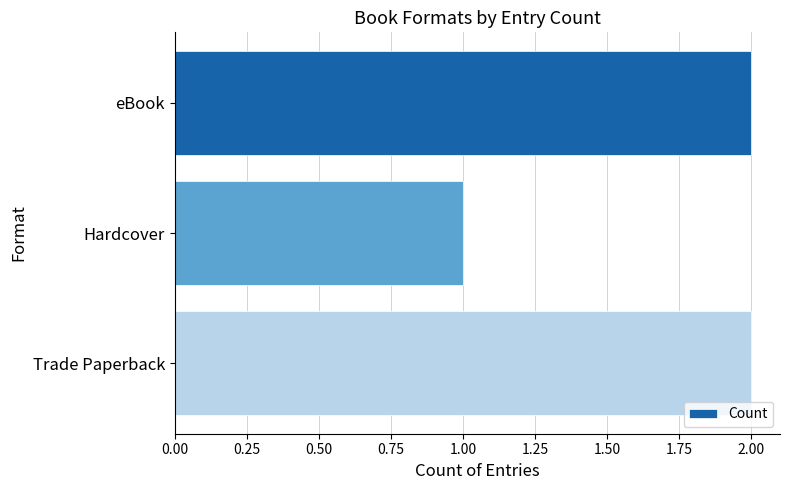

How many series are shown in this chart?

1